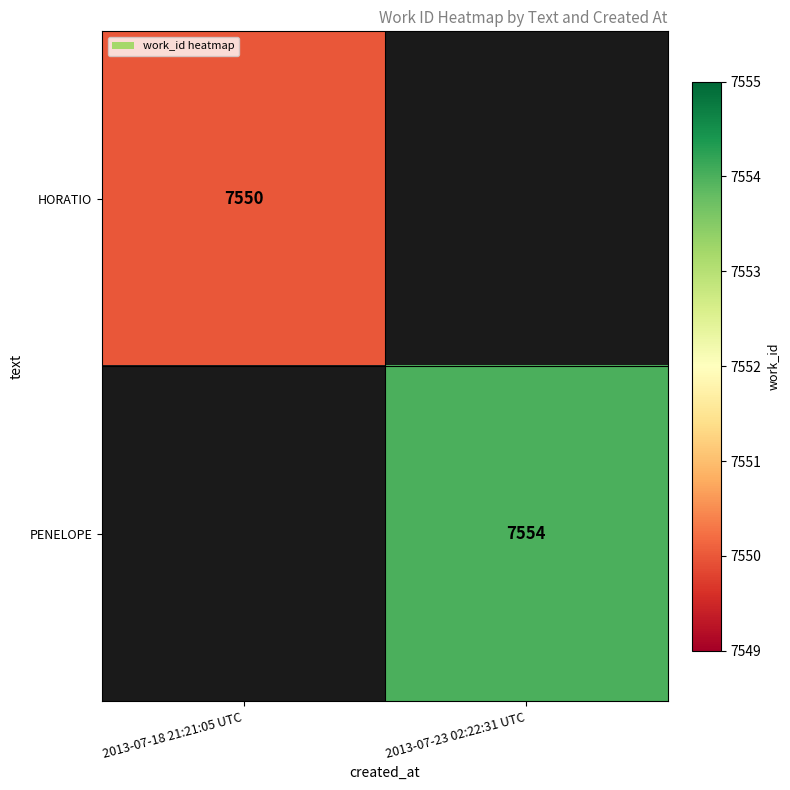

True or false: HORATIO has a value of 10651 at 2013-07-18 21:21:05 UTC.

False